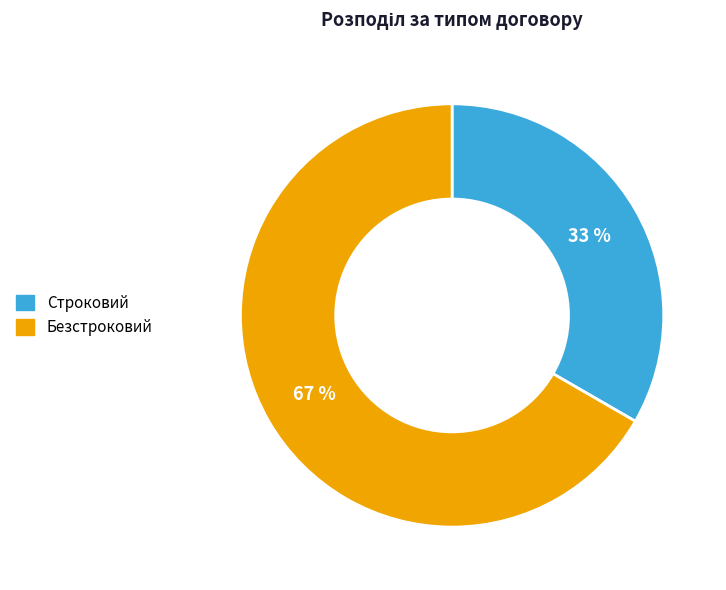

Approximately how many times larger is the value at Безстроковий compared to Строковий?

2.0